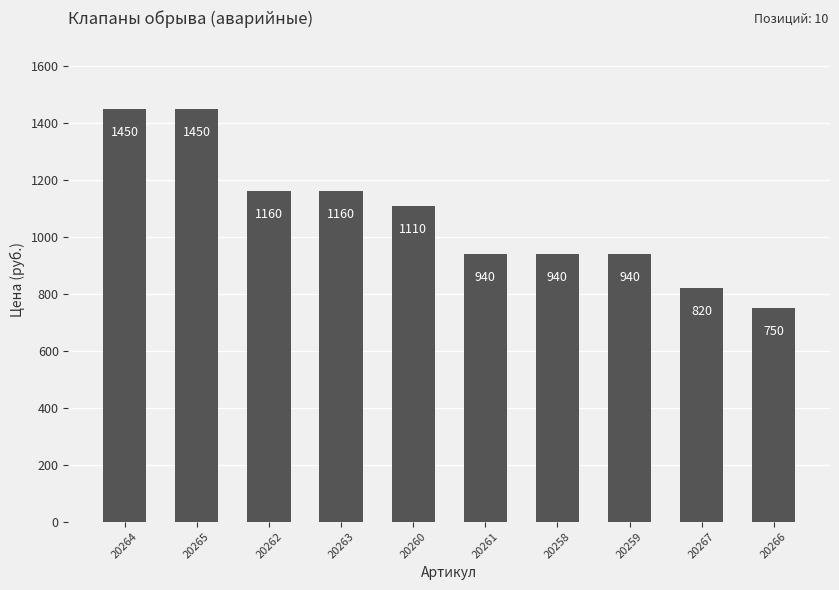

Are the bars horizontal?

No